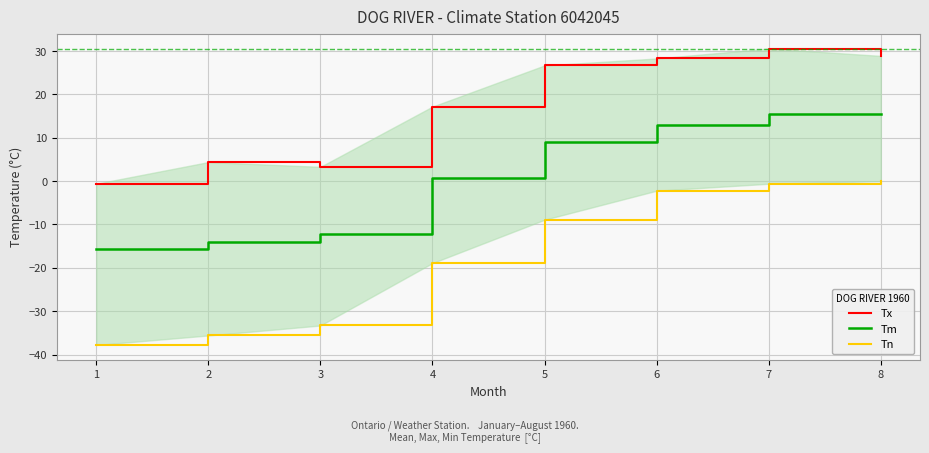

Which category has the highest value across all series?

7